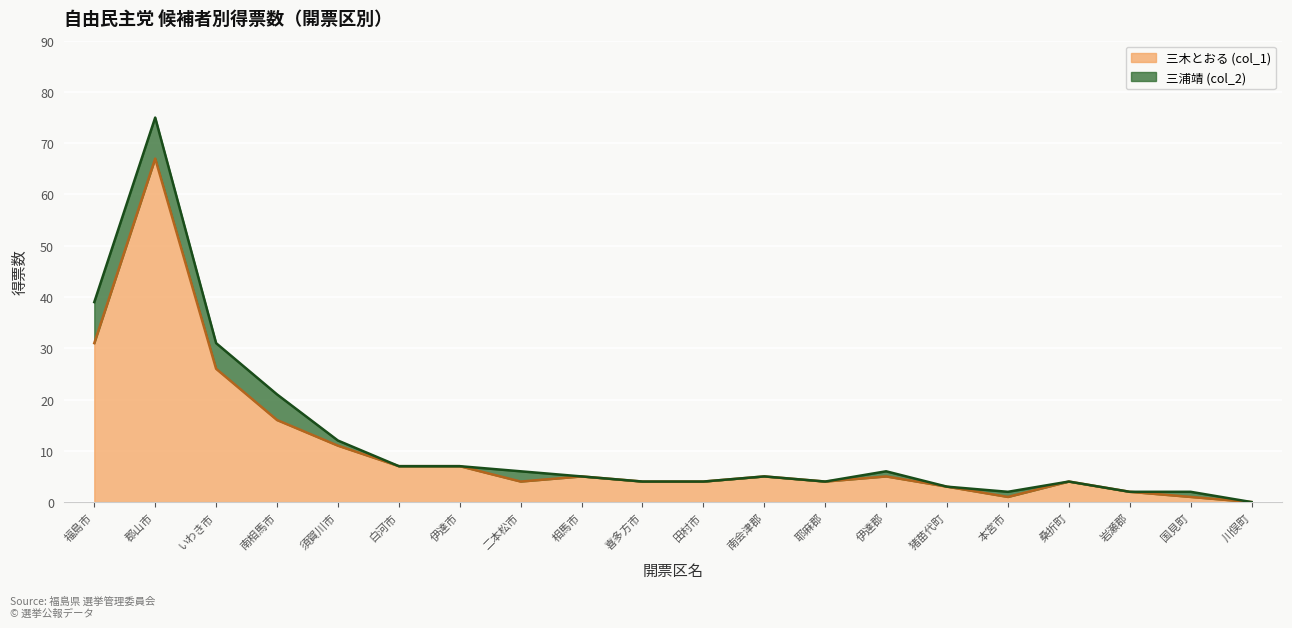

At which category does the data reach its first local valley?

二本松市